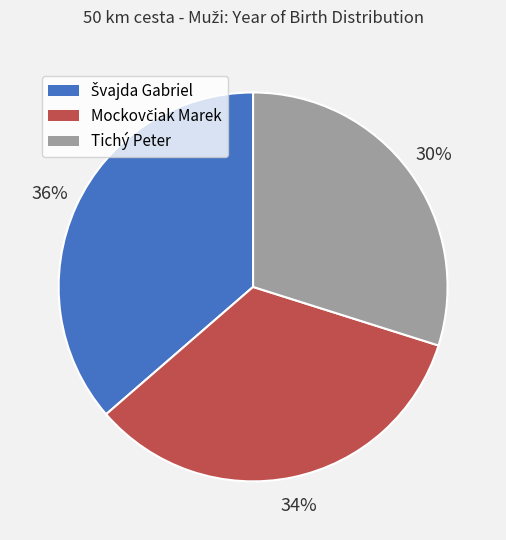

What is the smallest slice in the pie chart?

Tichý Peter